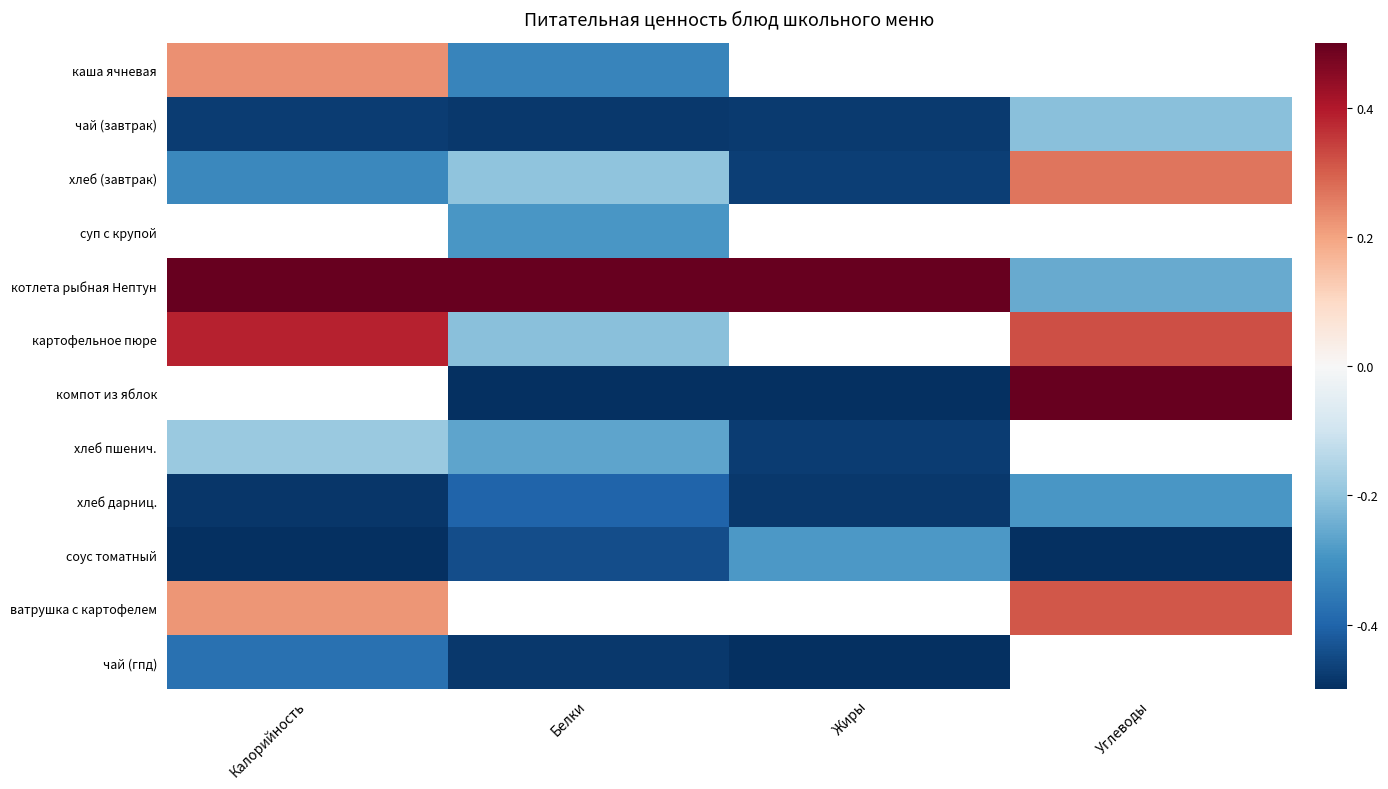

Reading right to left, list all the values displayed in this chart.

каша ячневая: Углеводы=0.1	Жиры=0.1	Белки=-0.3	Калорийность=0.2
чай (завтрак): Углеводы=-0.2	Жиры=-0.5	Белки=-0.5	Калорийность=-0.5
хлеб (завтрак): Углеводы=0.3	Жиры=-0.5	Белки=-0.2	Калорийность=-0.3
суп с крупой: Углеводы=-0.1	Жиры=-0.1	Белки=-0.3	Калорийность=-0.0
котлета рыбная Нептун: Углеводы=-0.3	Жиры=0.5	Белки=0.5	Калорийность=0.5
картофельное пюре: Углеводы=0.3	Жиры=0.1	Белки=-0.2	Калорийность=0.4
компот из яблок: Углеводы=0.5	Жиры=-0.5	Белки=-0.5	Калорийность=-0.0
хлеб пшенич.: Углеводы=0.1	Жиры=-0.5	Белки=-0.3	Калорийность=-0.2
хлеб дарниц.: Углеводы=-0.3	Жиры=-0.5	Белки=-0.4	Калорийность=-0.5
соус томатный: Углеводы=-0.5	Жиры=-0.3	Белки=-0.4	Калорийность=-0.5
ватрушка с картофелем: Углеводы=0.3	Жиры=-0.1	Белки=-0.1	Калорийность=0.2
чай (гпд): Углеводы=-0.1	Жиры=-0.5	Белки=-0.5	Калорийность=-0.4